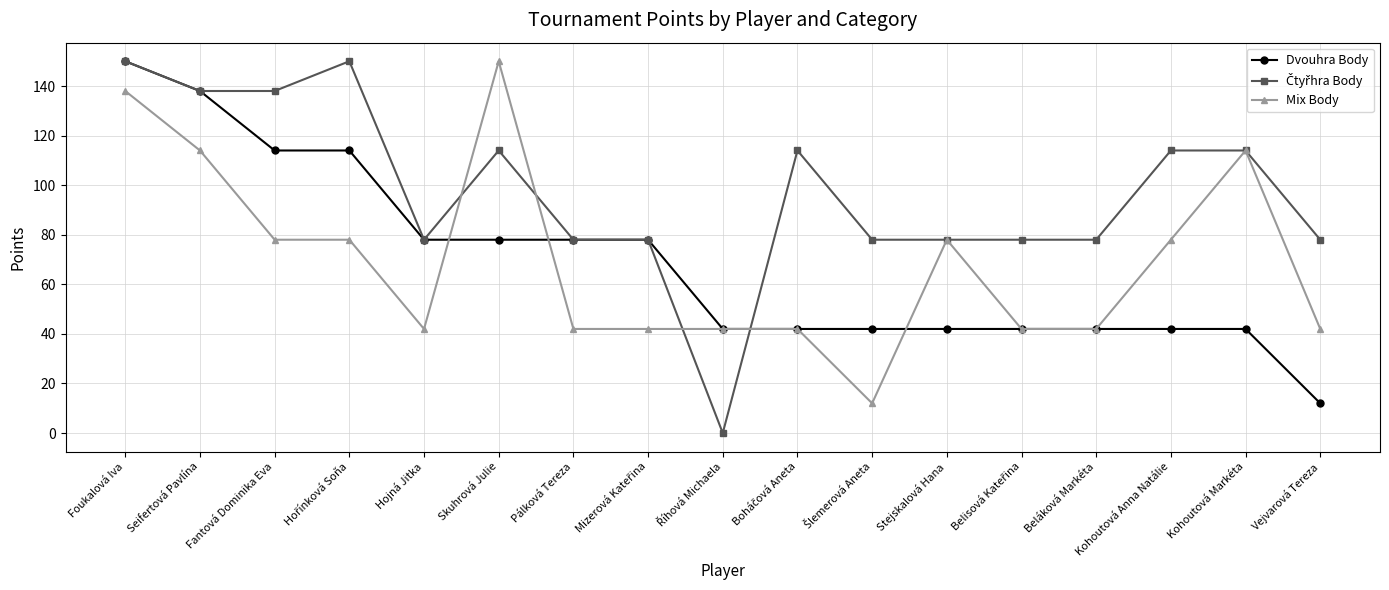

Read the Dvouhra Body value at Fantová Dominika Eva, to the nearest 5.

115